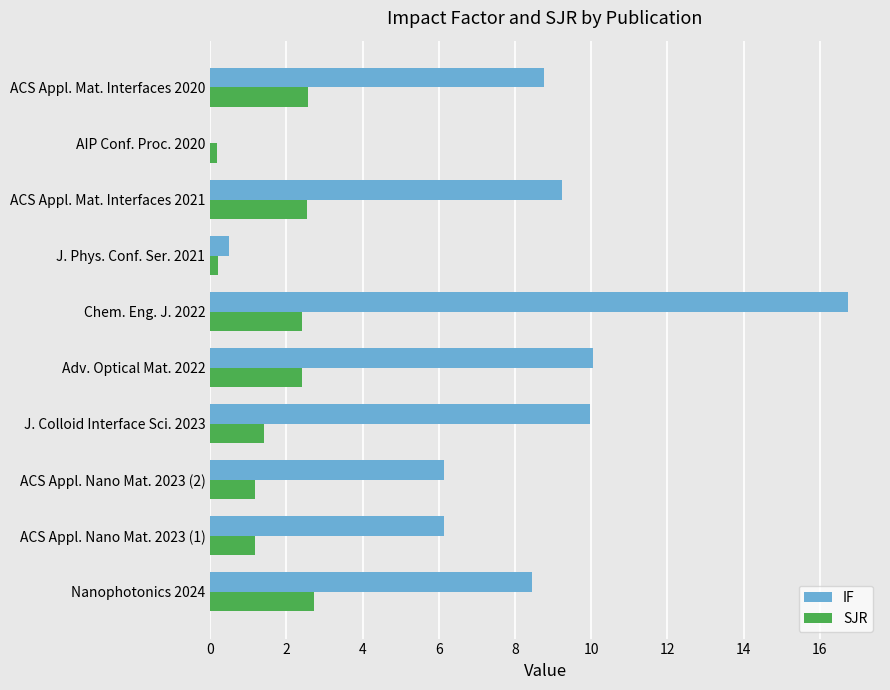

What is the approximate value of SJR at ACS Appl. Mat. Interfaces 2021?

2.5